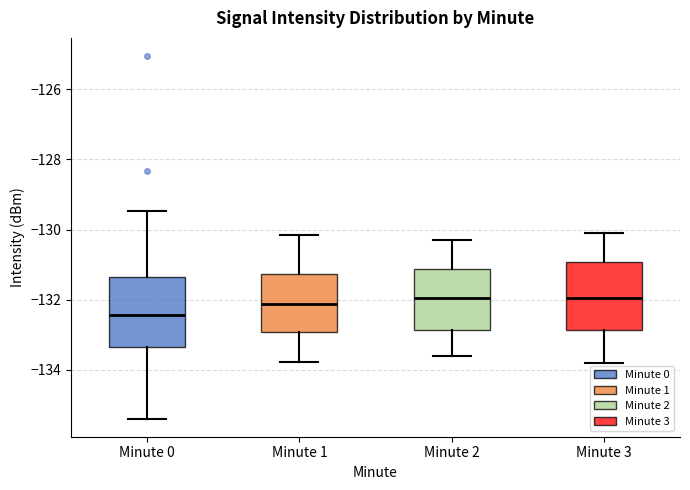

Where does the median line of the box for Minute 0 sit on the y-axis? The values are not printed on the chart, so give them approximately, as read against the axis.

-132.4